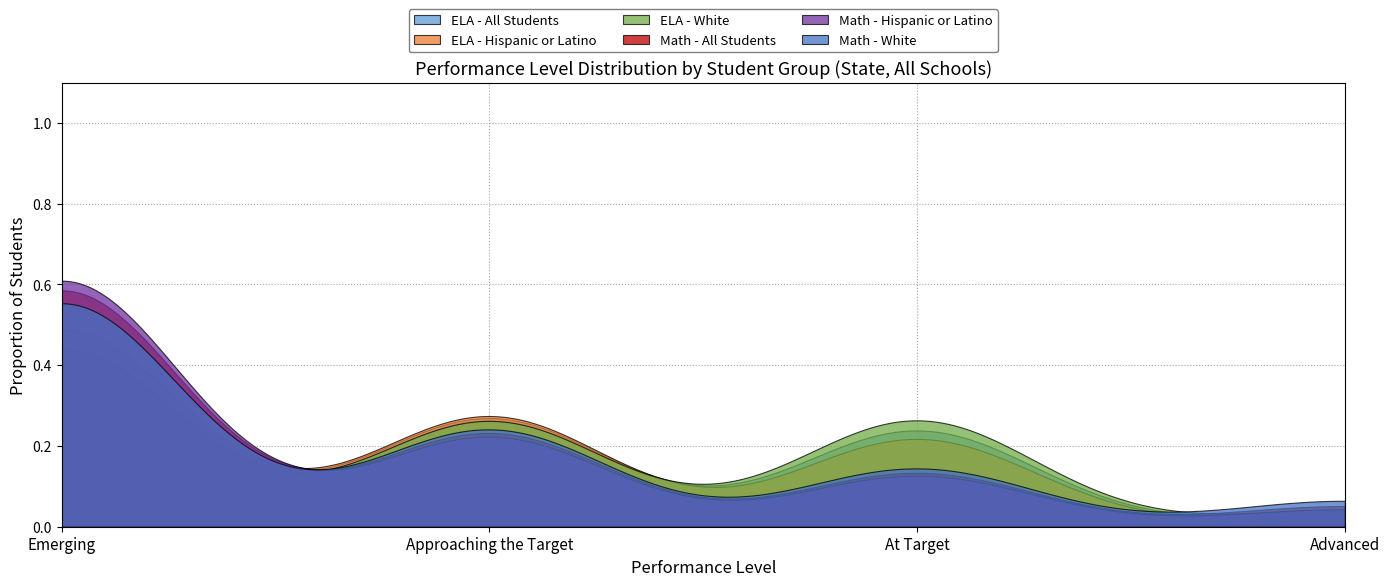

Is it true that Math - White equals 0.1 at At Target?

False